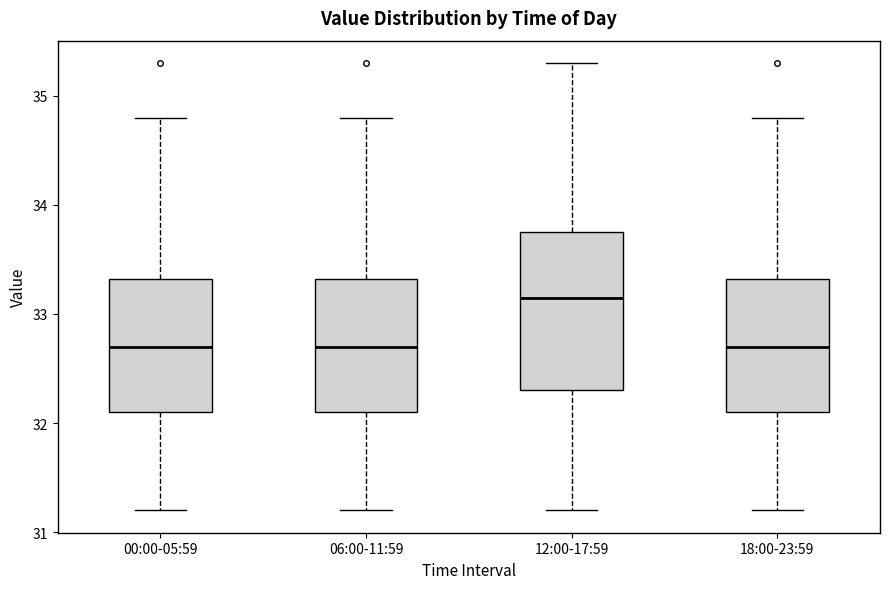

Reading left to right, transcribe this box plot: for each box, give where its median line is, the range the box spans, and where its two whiskers end, as read against the y-axis. The values are not printed on the chart, so give them approximately, as read against the axis.

00:00-05:59: median 32.7, box 32.1 to 33.3, whiskers 31.2 to 34.8
06:00-11:59: median 32.7, box 32.1 to 33.3, whiskers 31.2 to 34.8
12:00-17:59: median 33.2, box 32.3 to 33.8, whiskers 31.2 to 35.3
18:00-23:59: median 32.7, box 32.1 to 33.3, whiskers 31.2 to 34.8